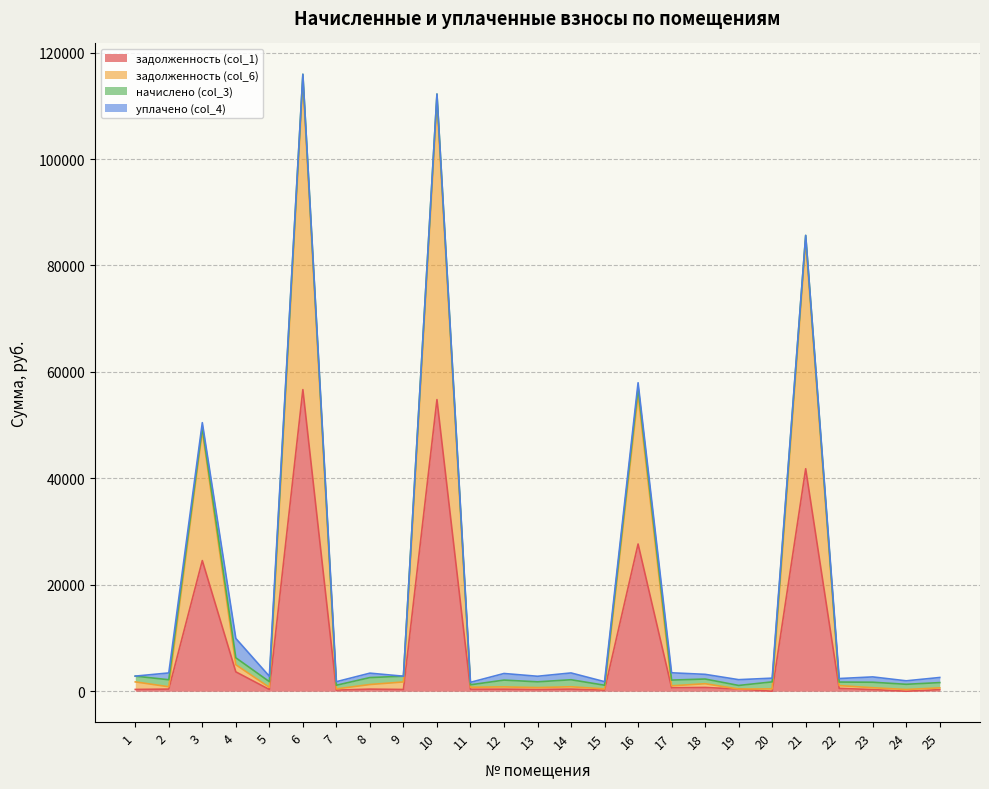

How many data points in задолженность (col_6) are less than 838?

11